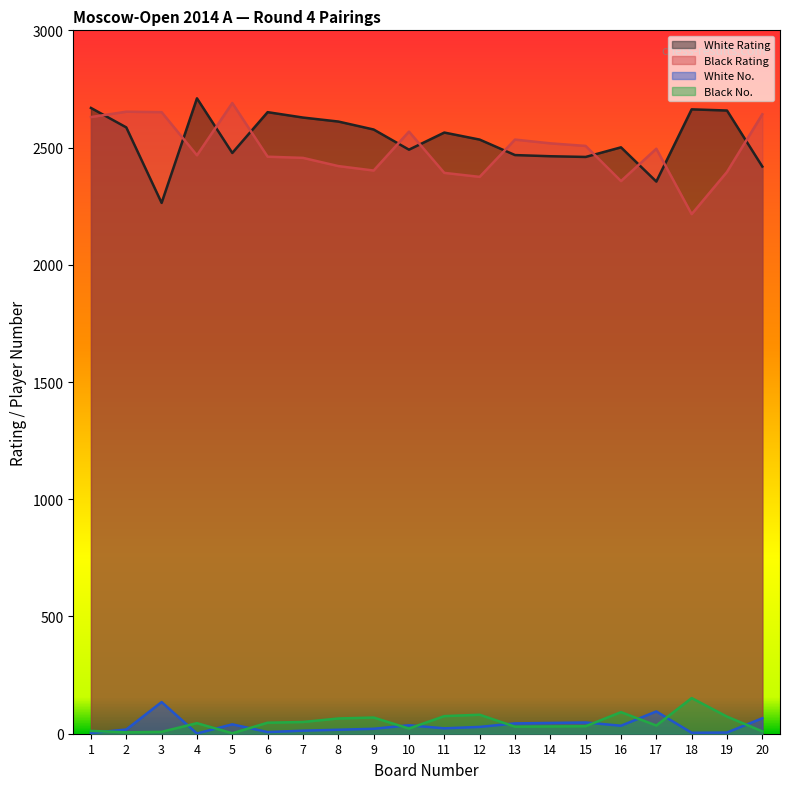

Where does the Black Rating series first go above 2495?

1